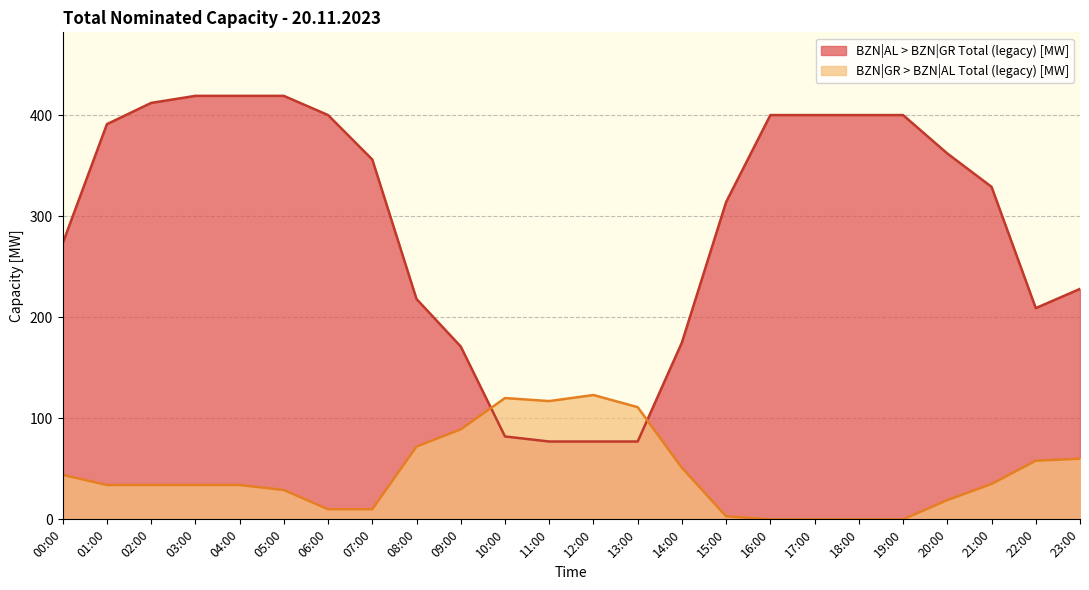

How many categories are shown in the chart?

24